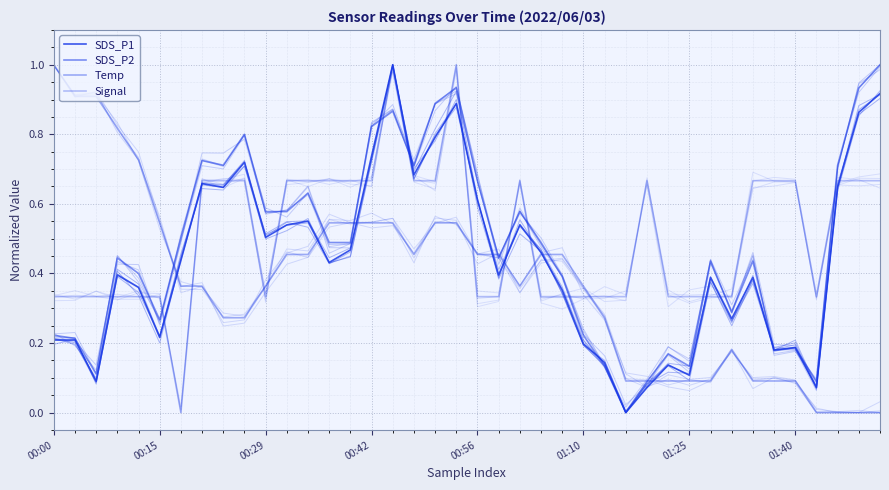

What is the sum of all Temp values?

14.9